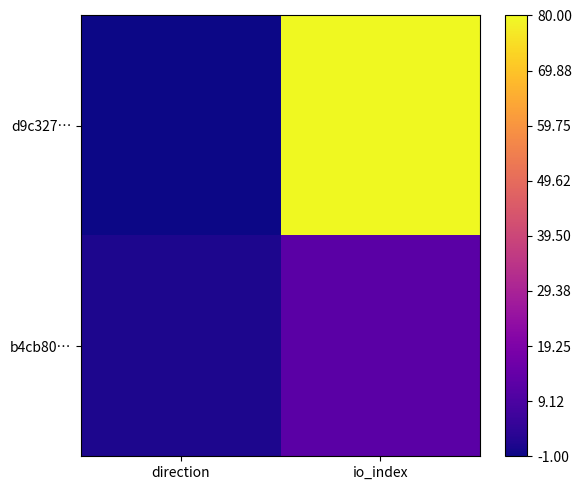

Count the number of data series in this chart.

2